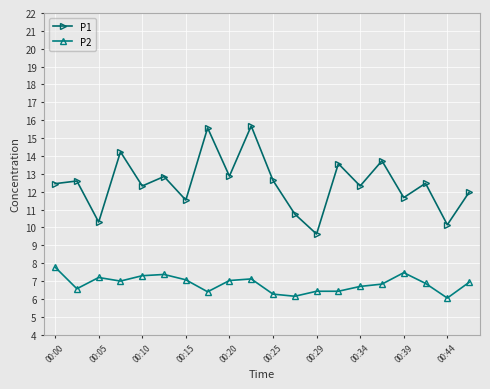

What is the maximum value shown in the chart?

15.7